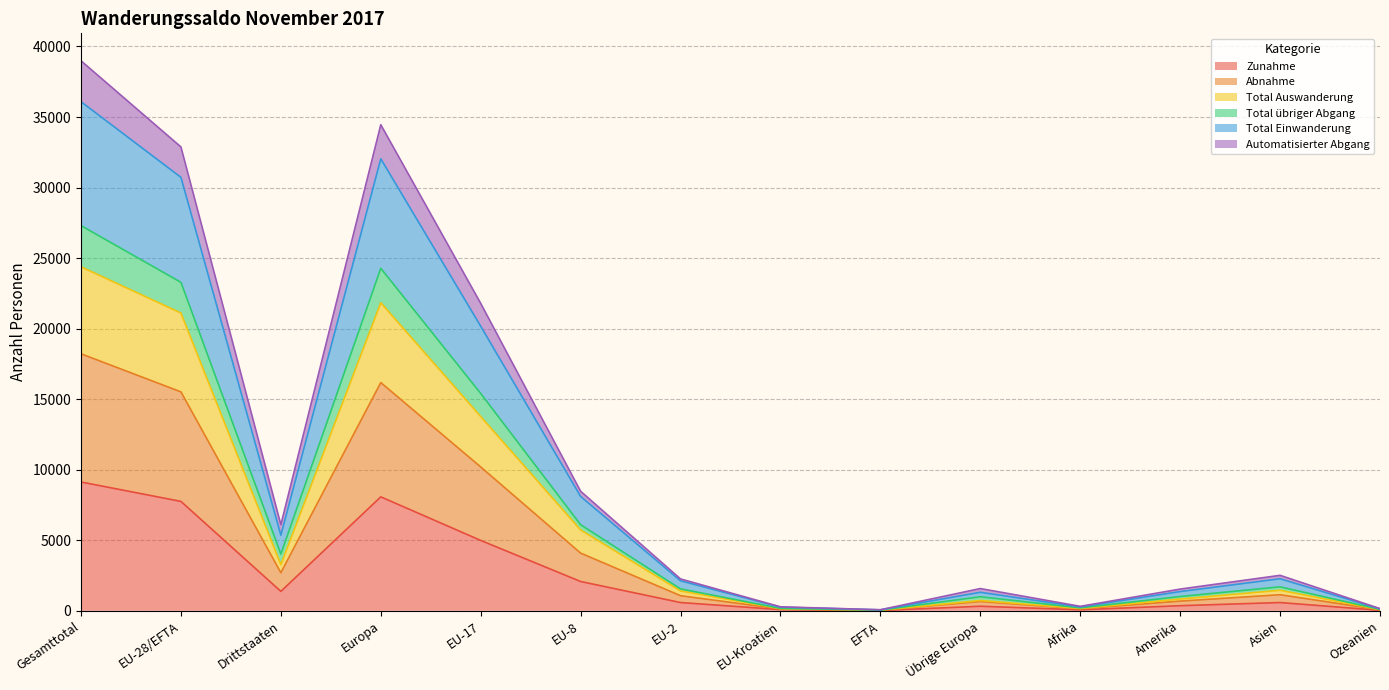

True or false: Total Einwanderung and Abnahme intersect in this chart.

False